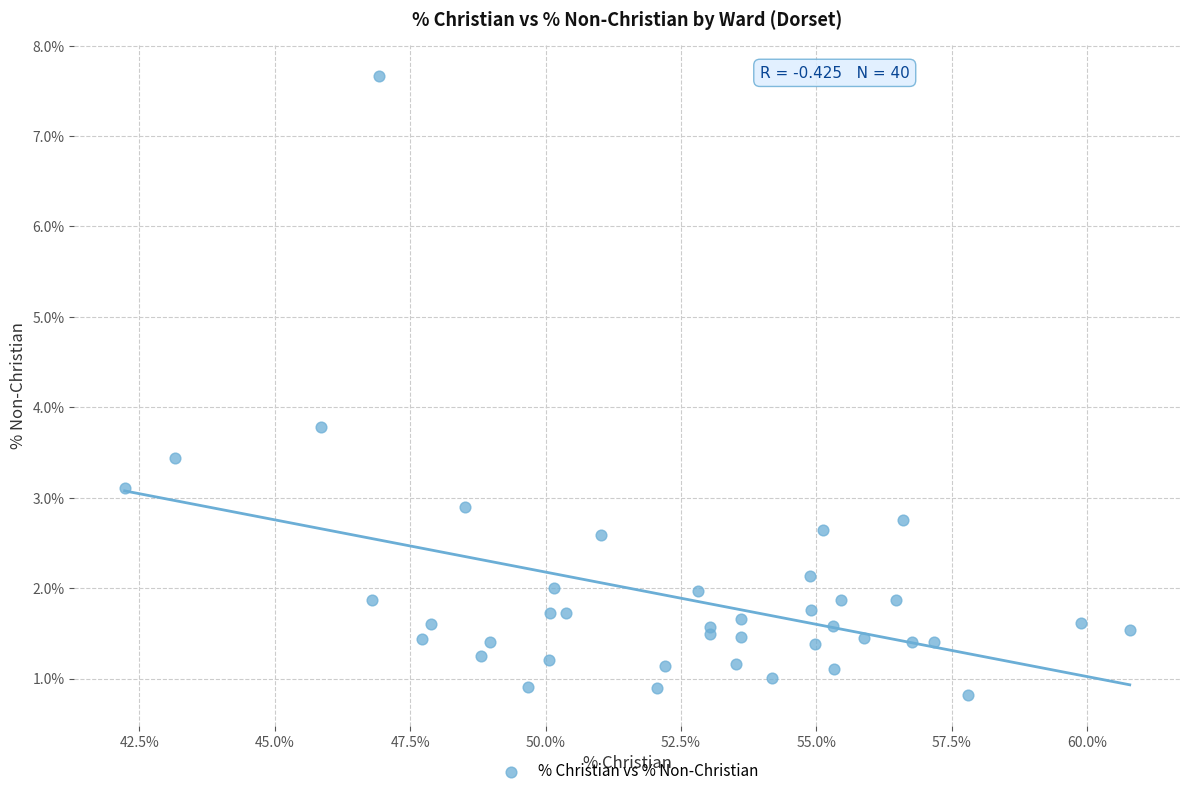

What Y value in the scatter plot is closest to 4?

3.8